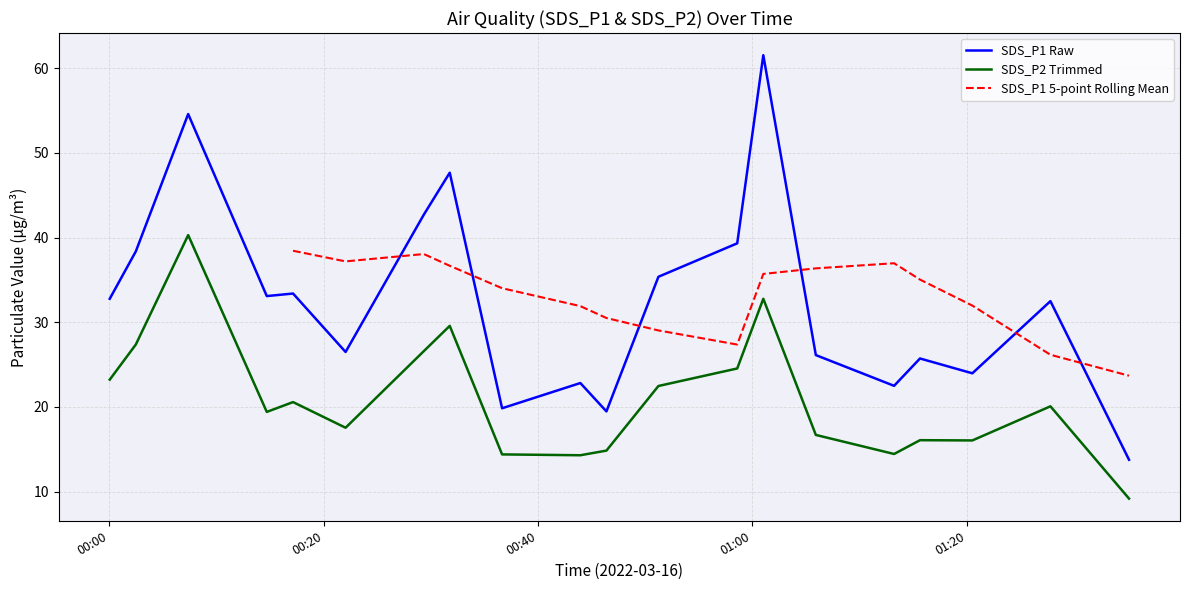

What is the difference between the maximum and minimum values in the SDS_P2 Trimmed series?

31.1